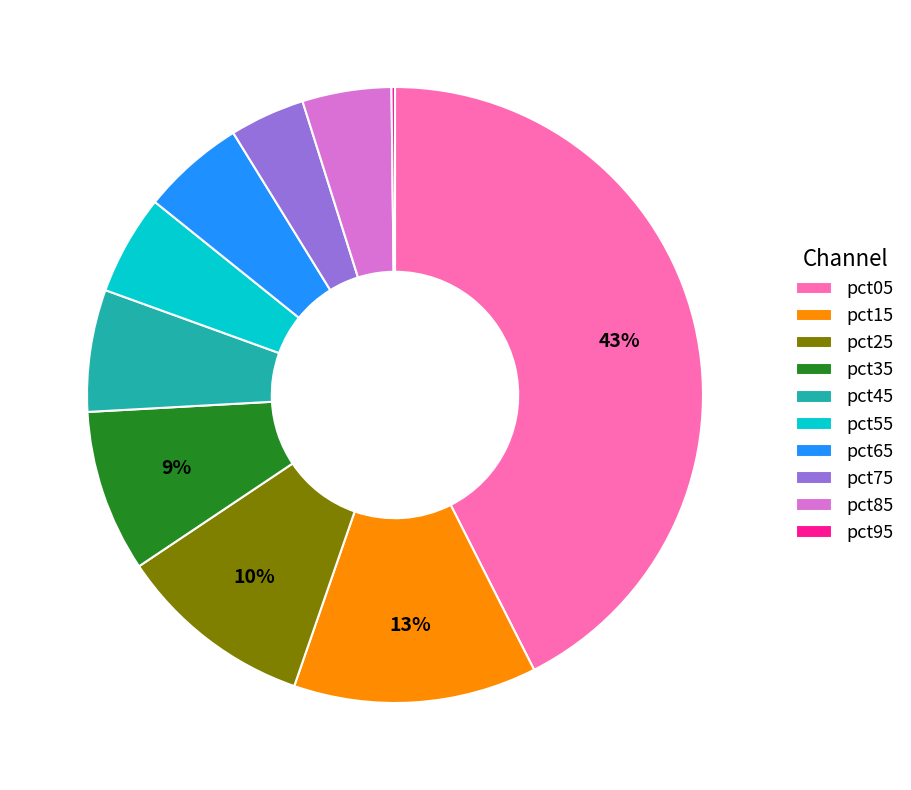

True or false: pct55 accounts for 1% of the total.

False